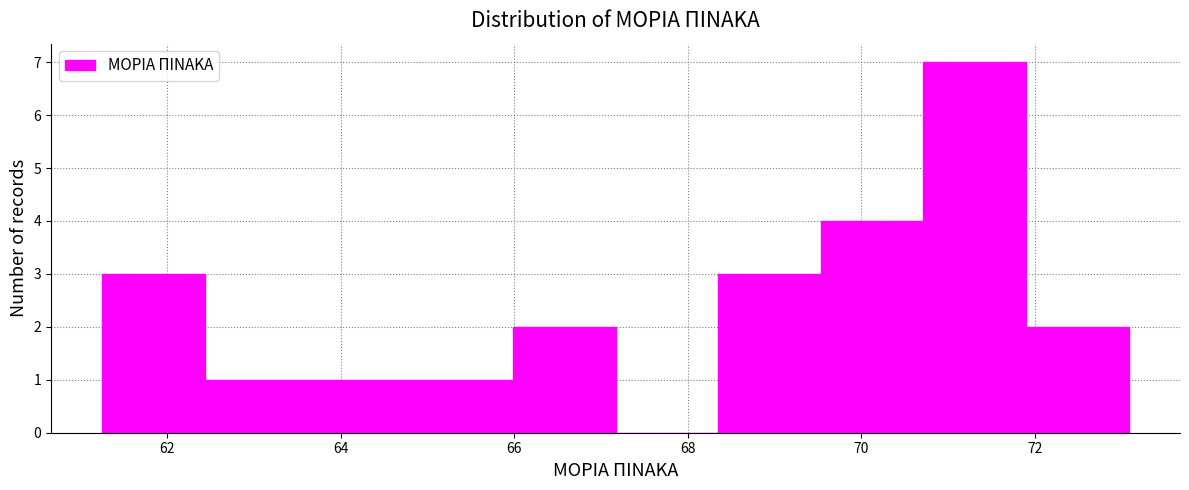

Reading left to right, list every bar in this chart as the range it spans on the x-axis followed by its height. Neither the bar edges nor the heights are printed on the chart, so give them approximately, as read against the axes.

61.2 to 62.4: 3
62.4 to 63.6: 1
63.6 to 64.8: 1
64.8 to 66.0: 1
66.0 to 67.2: 2
67.2 to 68.4: 0
68.4 to 69.6: 3
69.6 to 70.8: 4
70.8 to 71.8: 7
71.8 to 73.0: 2